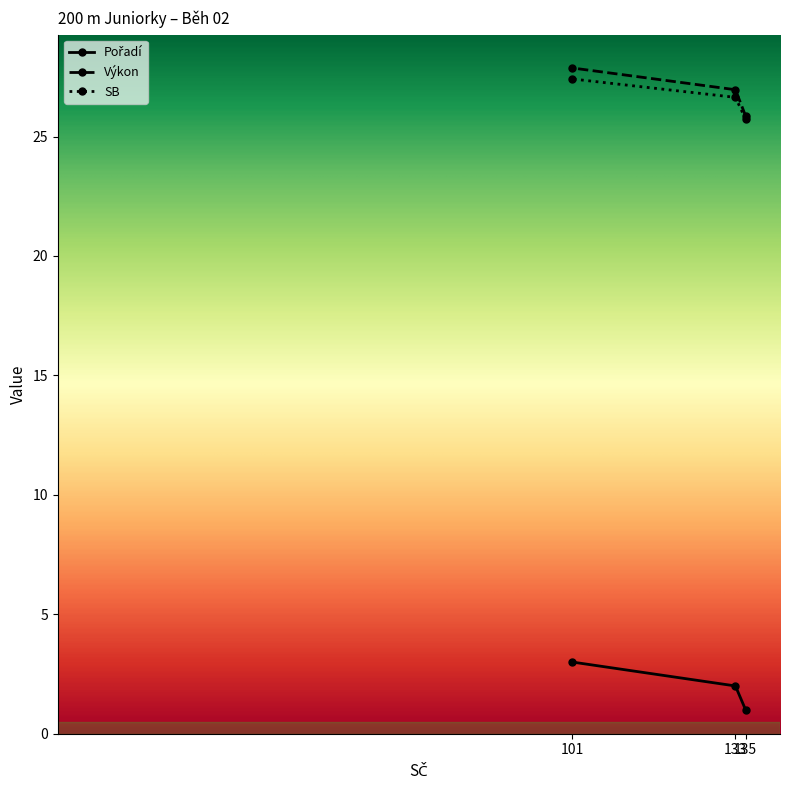

True or false: Výkon has a value of 8.6 at 135.

False